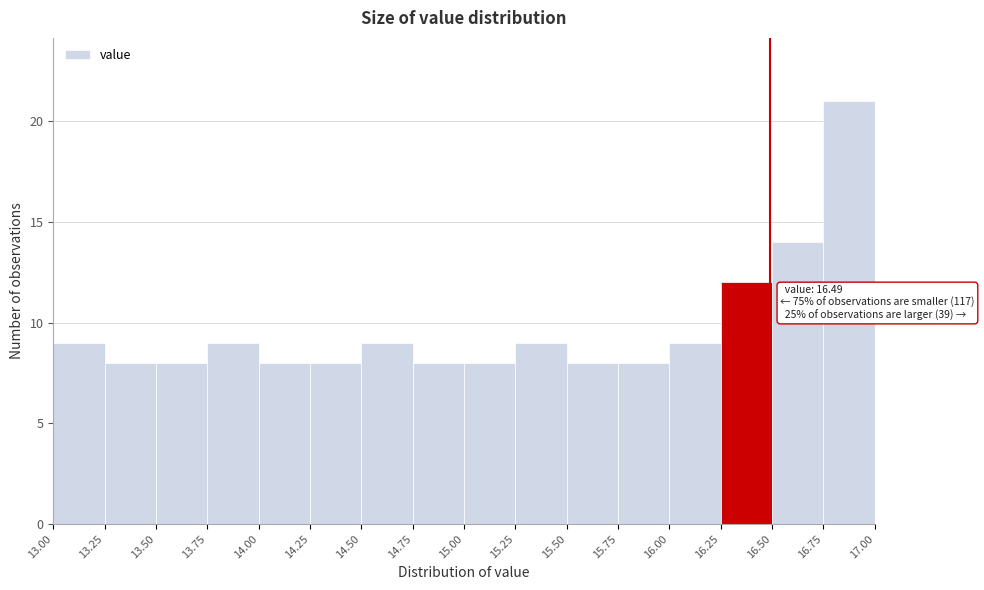

Over which range of the x-axis is the bar tallest?

16.75 to 17.00